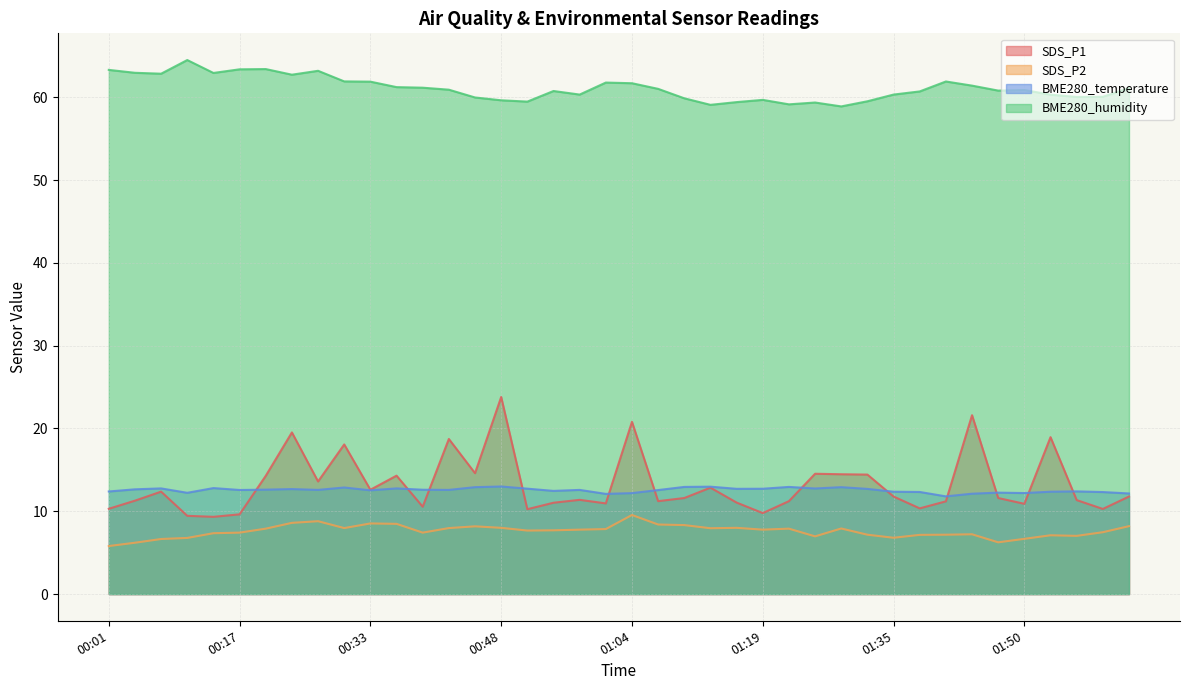

What is the label of the 37th point from the right?

00:11